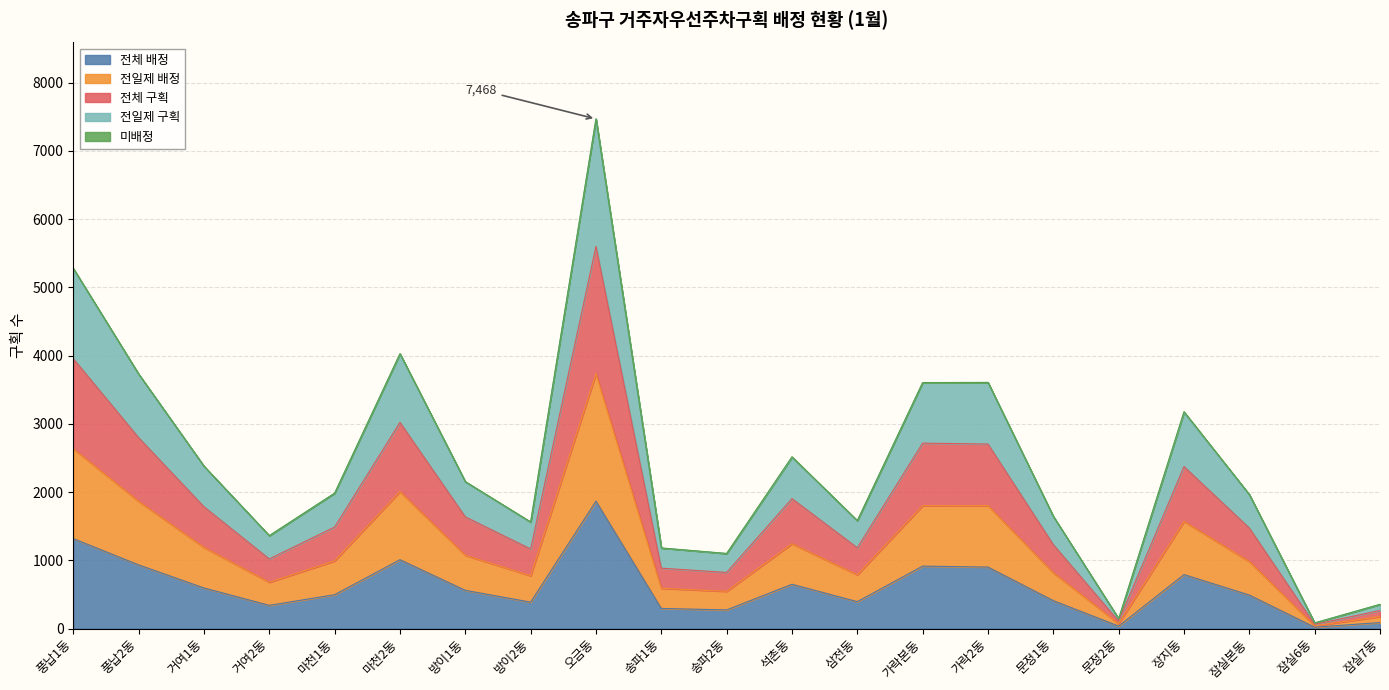

What is the label of the 12th point from the right?

송파1동